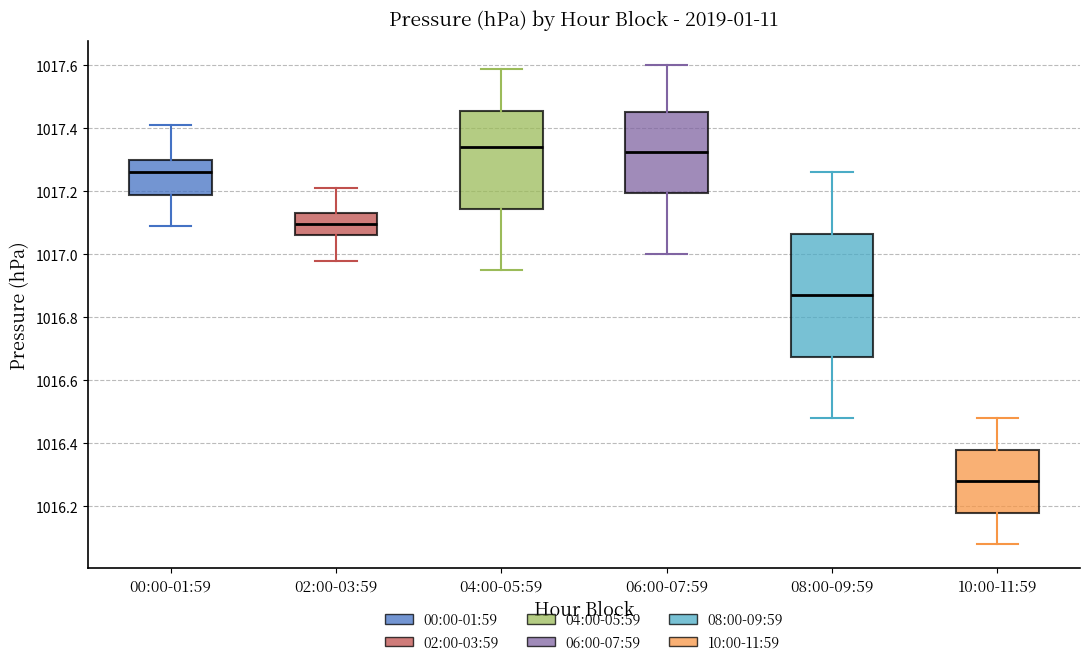

Which box's median line is the lowest?

10:00-11:59